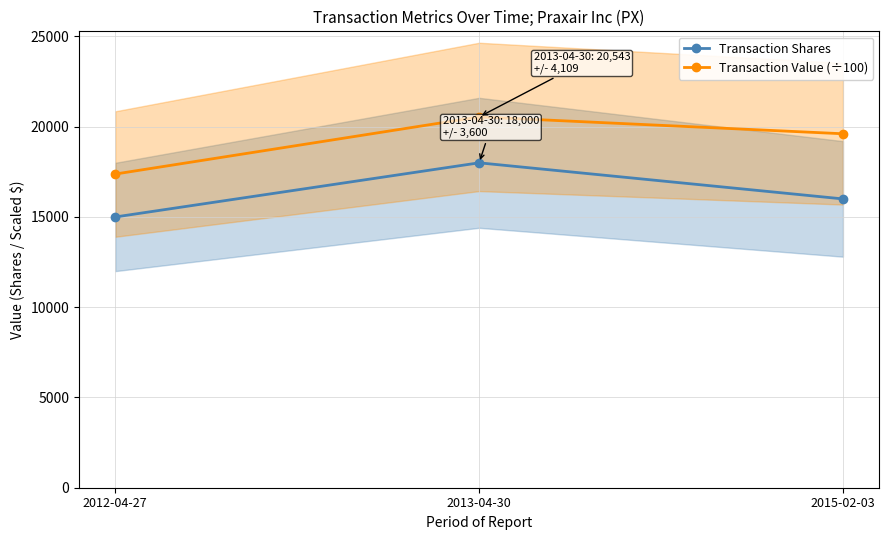

How many data points in Transaction Value (÷100) are less than 19609?

1